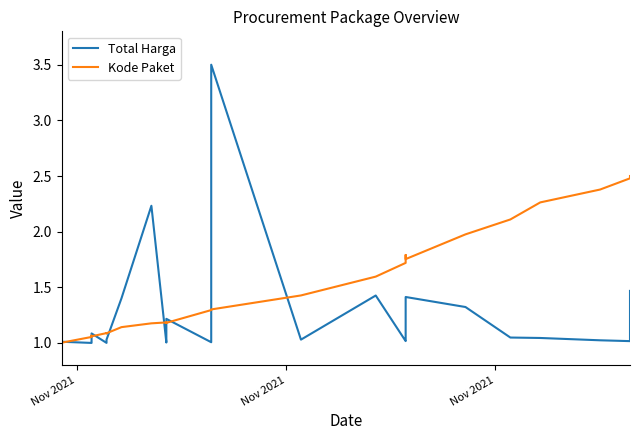

True or false: Kode Paket and Total Harga cross at least once.

True